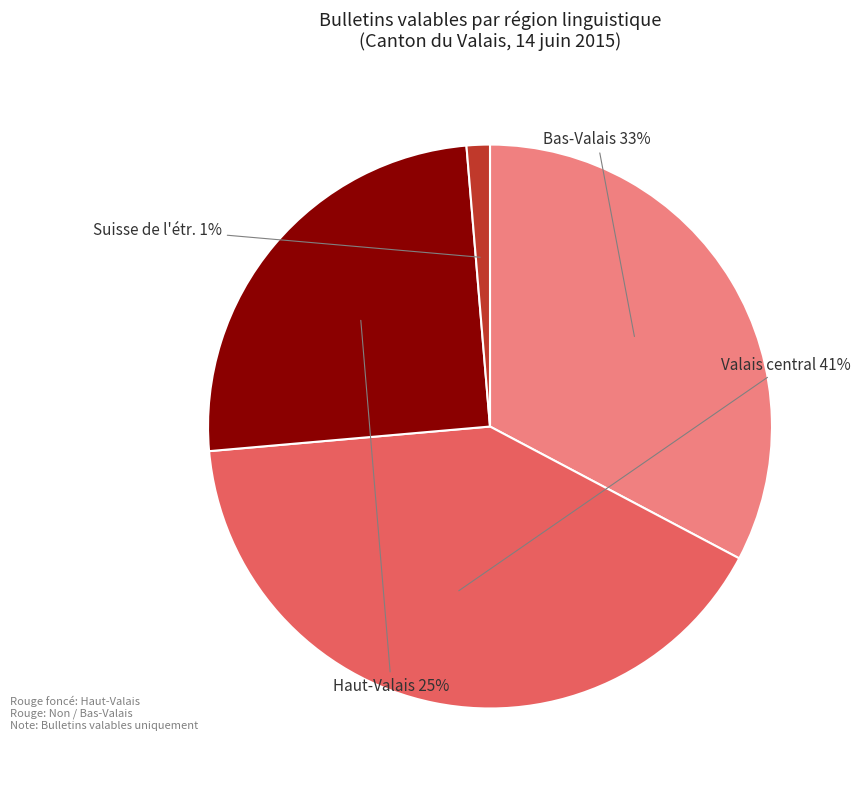

Does any single category account for the majority?

No